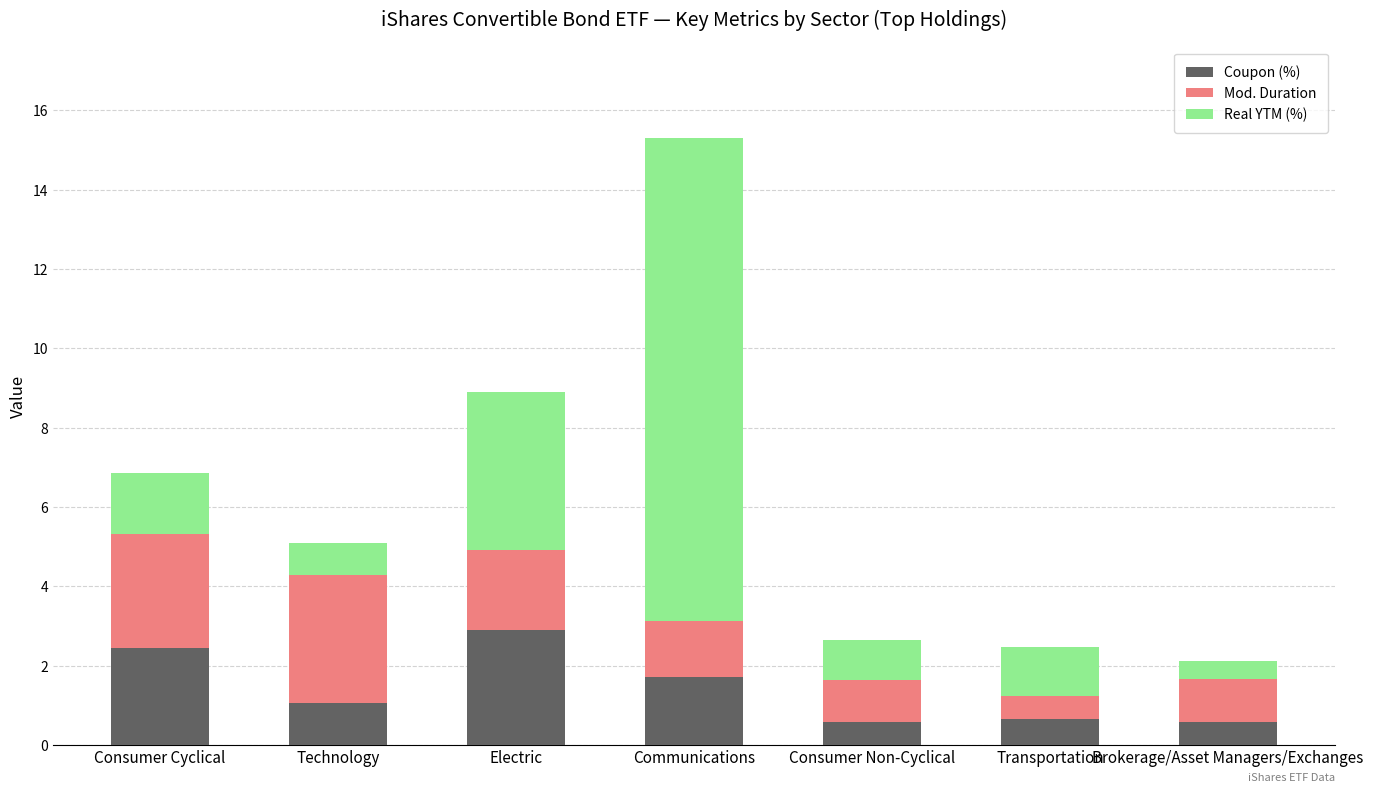

What is the average value of the Coupon (%) series?

1.4